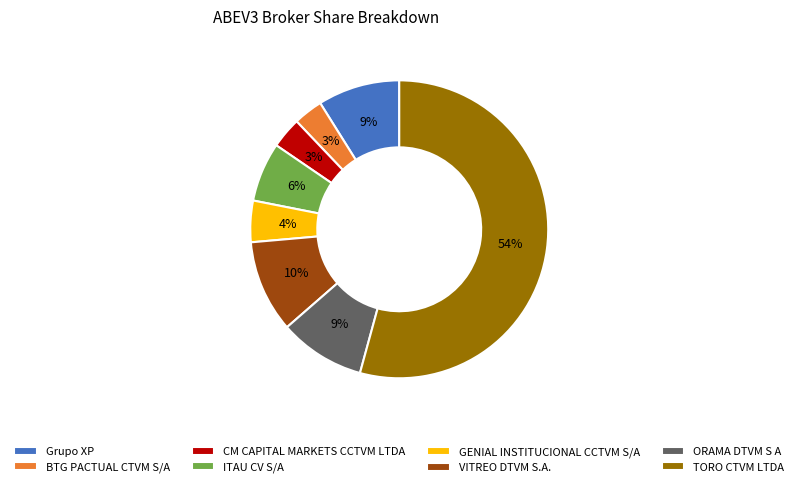

Does any single category account for the majority?

Yes